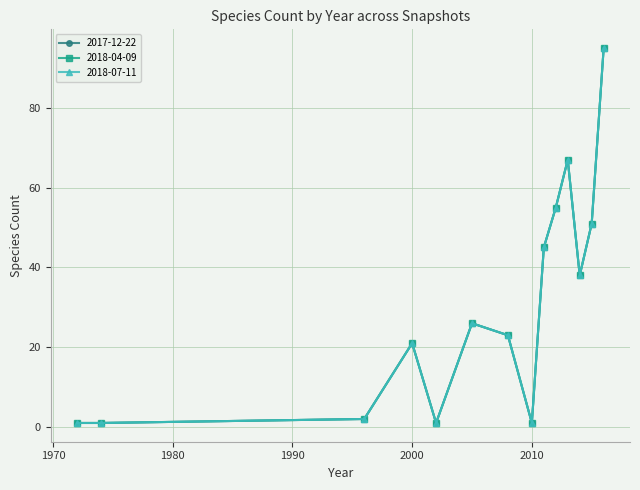

Is this an area chart (filled region under the line)?

No